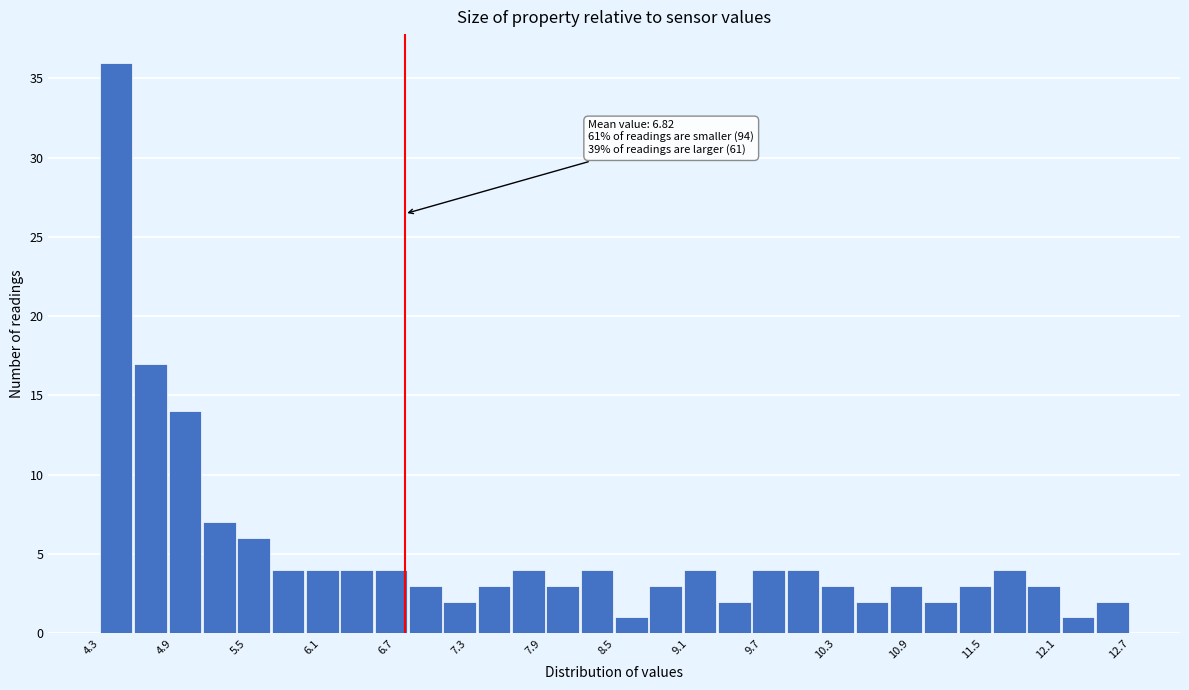

Around what value on the x-axis is the tallest bar? Give the approximate position of its centre, as read against the axis.

4.5